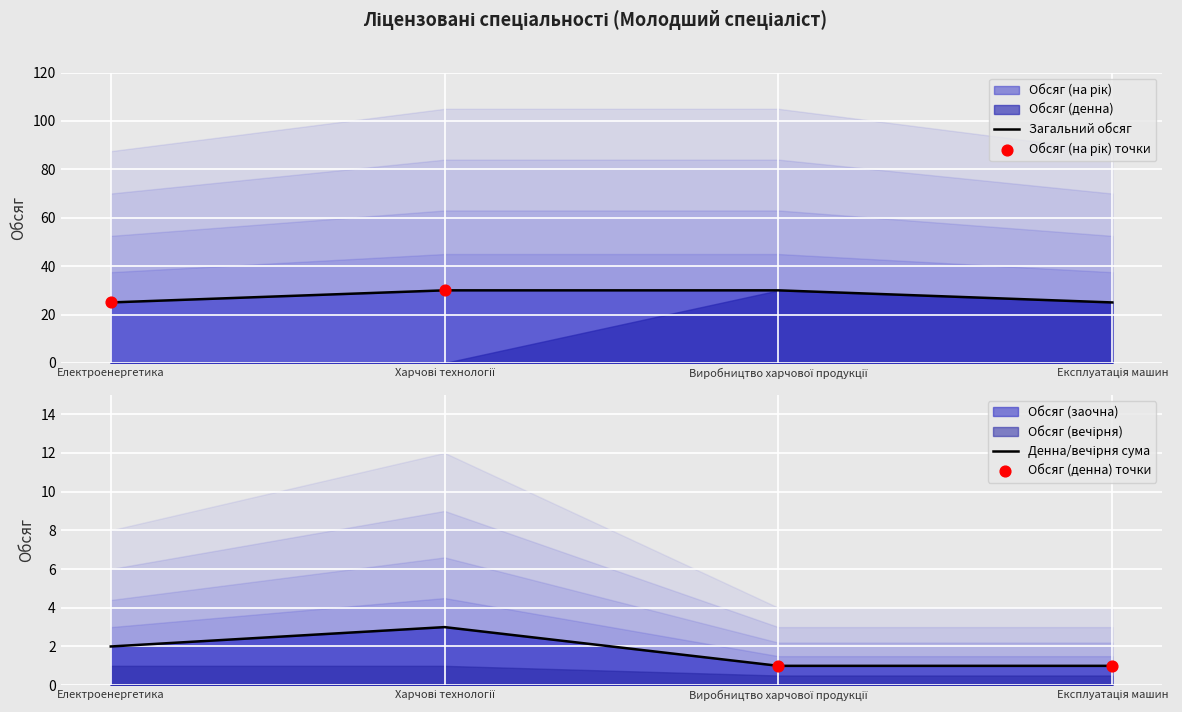

Which series has the largest Y range (max minus min)?

Обсяг (на рік)